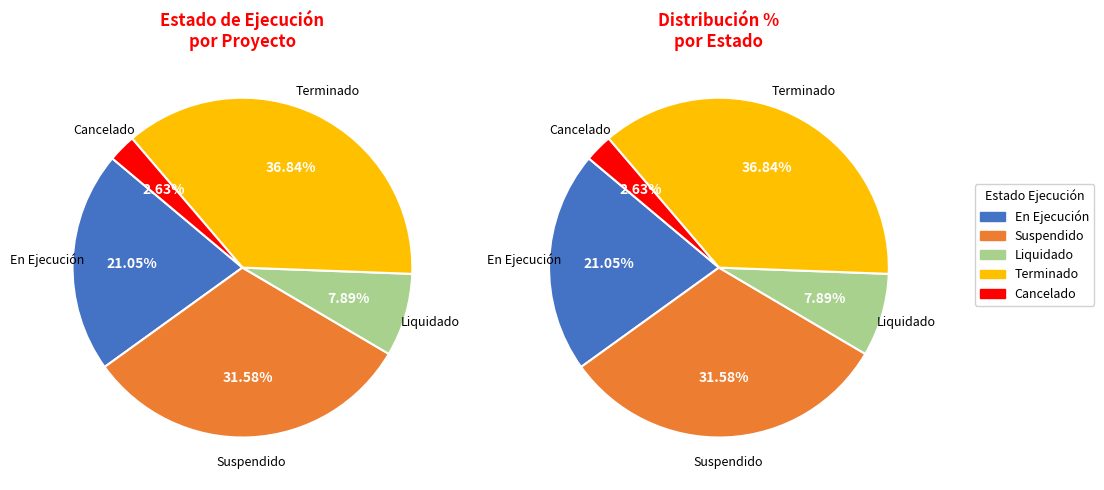

To the nearest percent, what percentage of the pie is Suspendido?

32%